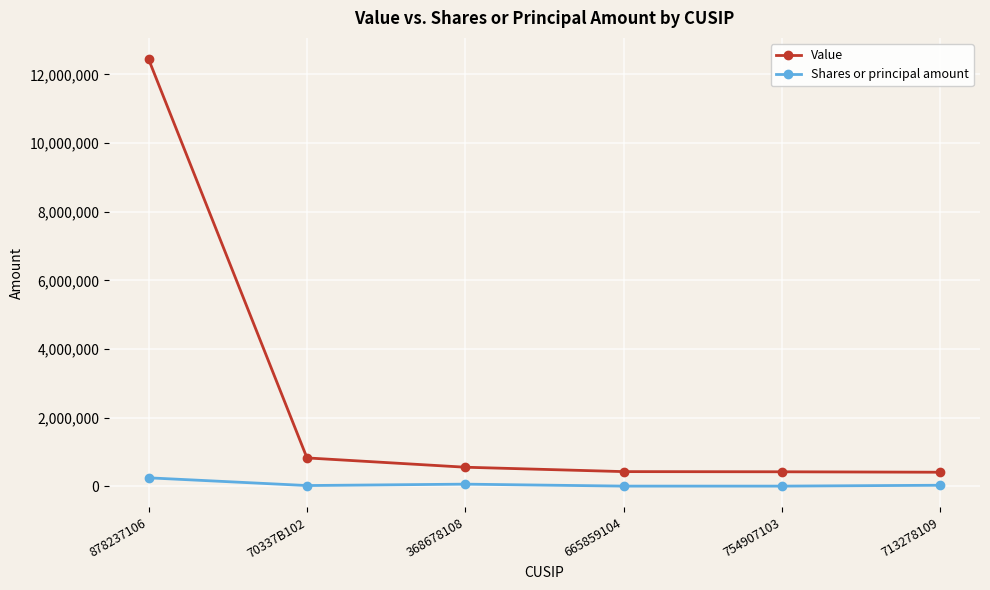

What is the maximum value shown in the chart?

12439000